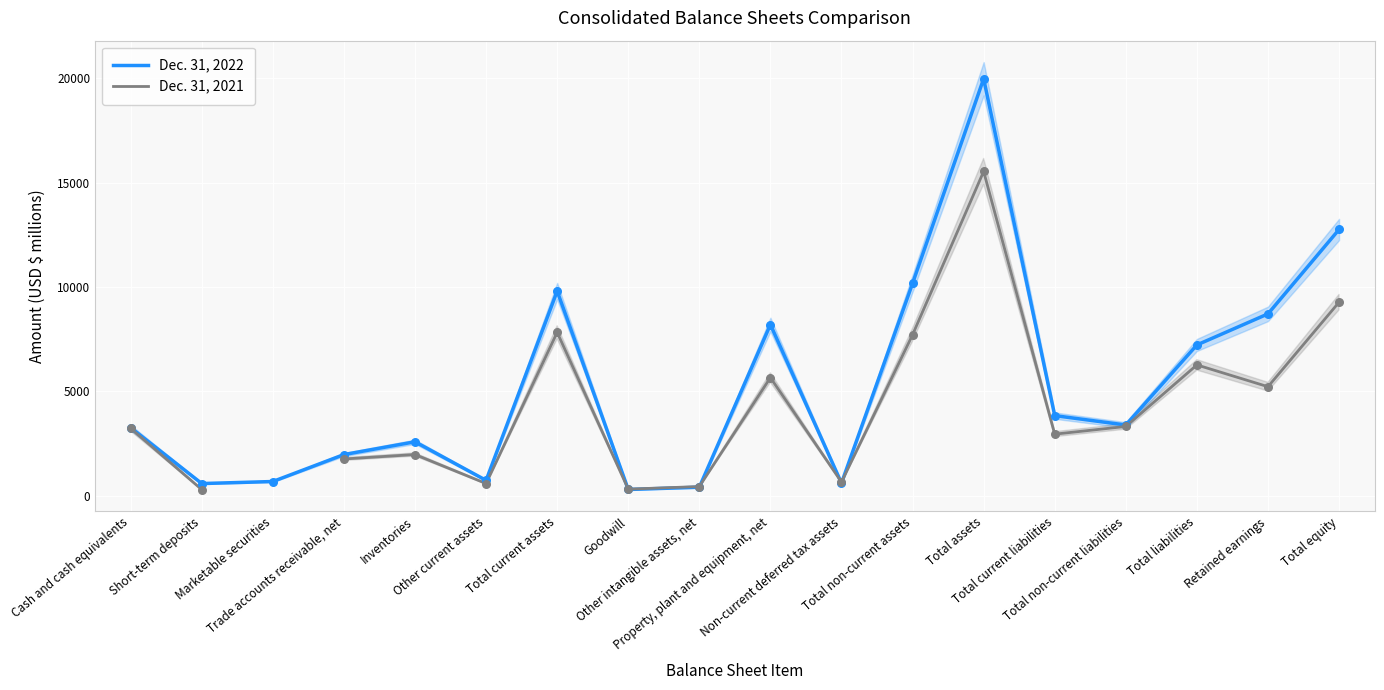

Is the value of Dec. 31, 2021 at Goodwill greater than the value of Dec. 31, 2022 at Total non-current assets?

No